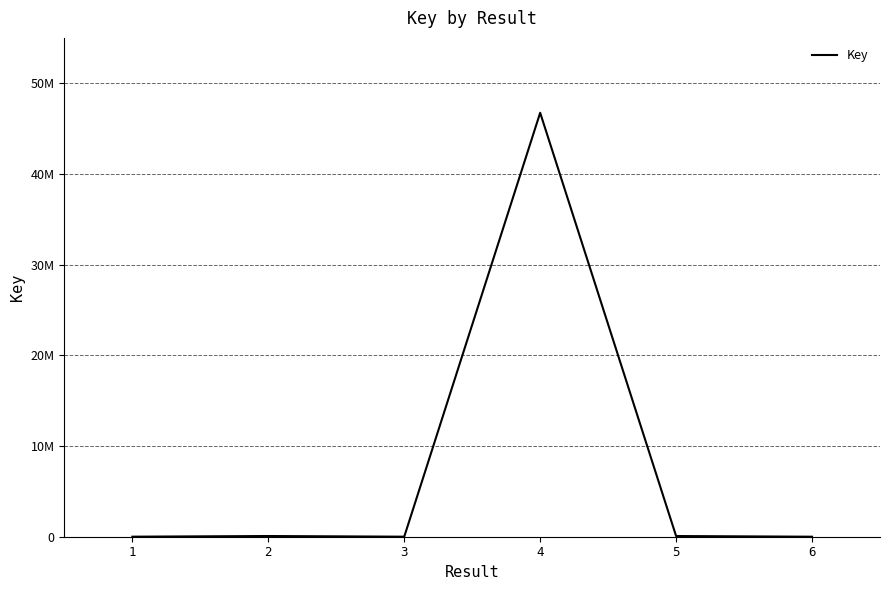

At which category does the chart reach its minimum across all series?

6